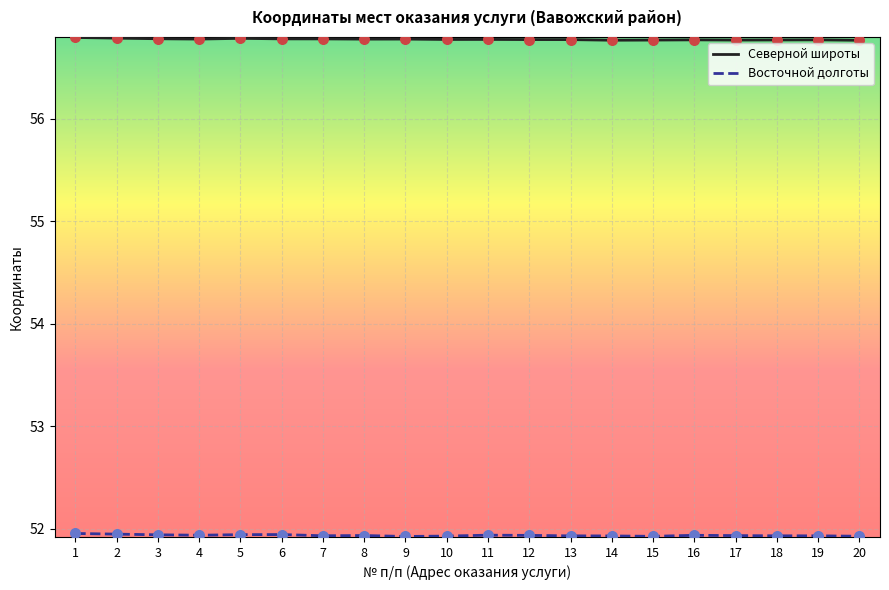

What is the total value across all series at 18?

108.7